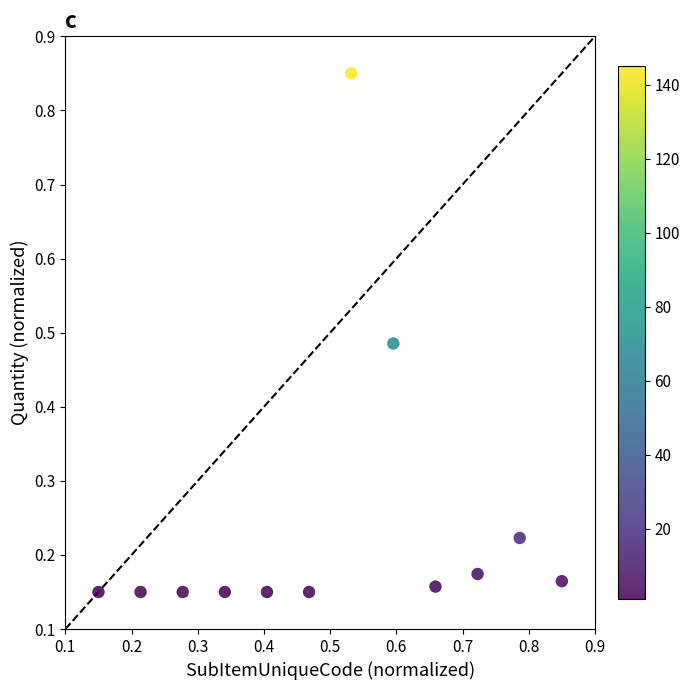

What is the range of Y values (max minus min)?

0.7